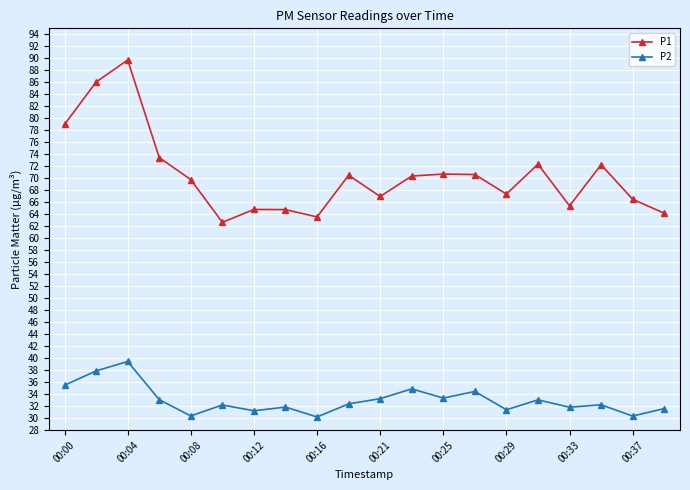

Count the number of data series in this chart.

2